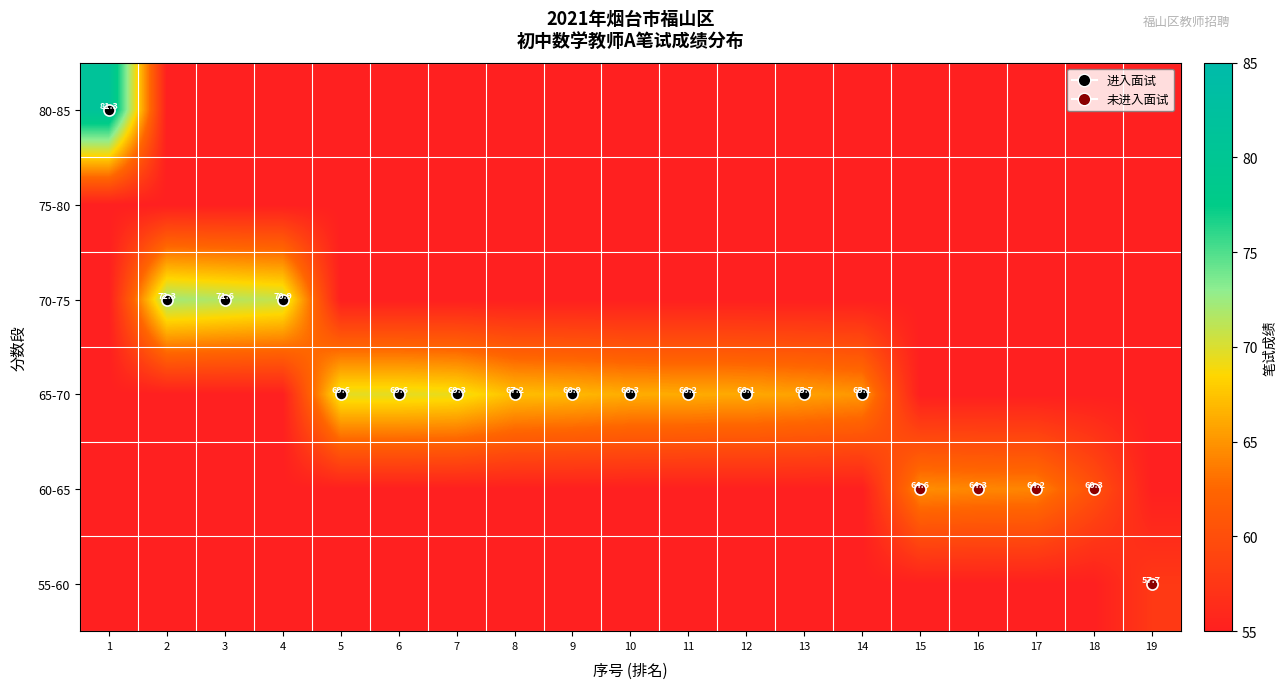

Rank the series by their maximum value, from highest to lowest.

80-85, 70-75, 65-70, 60-65, 55-60, 75-80